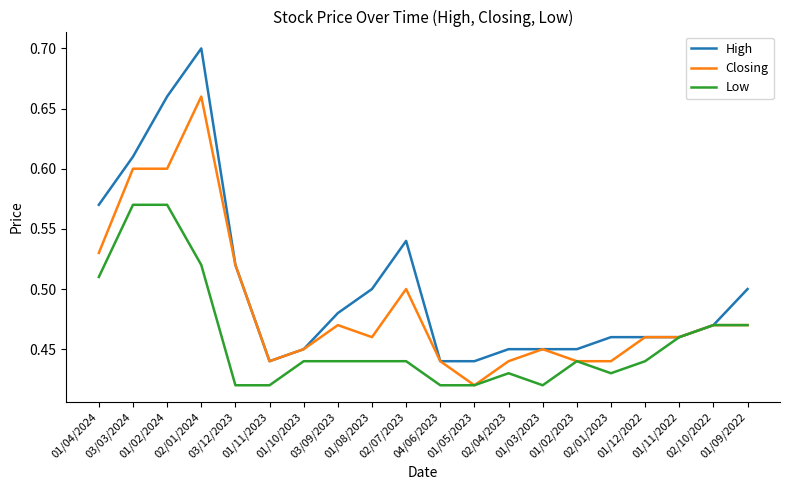

Rank the series by their maximum value, from lowest to highest.

Low, Closing, High